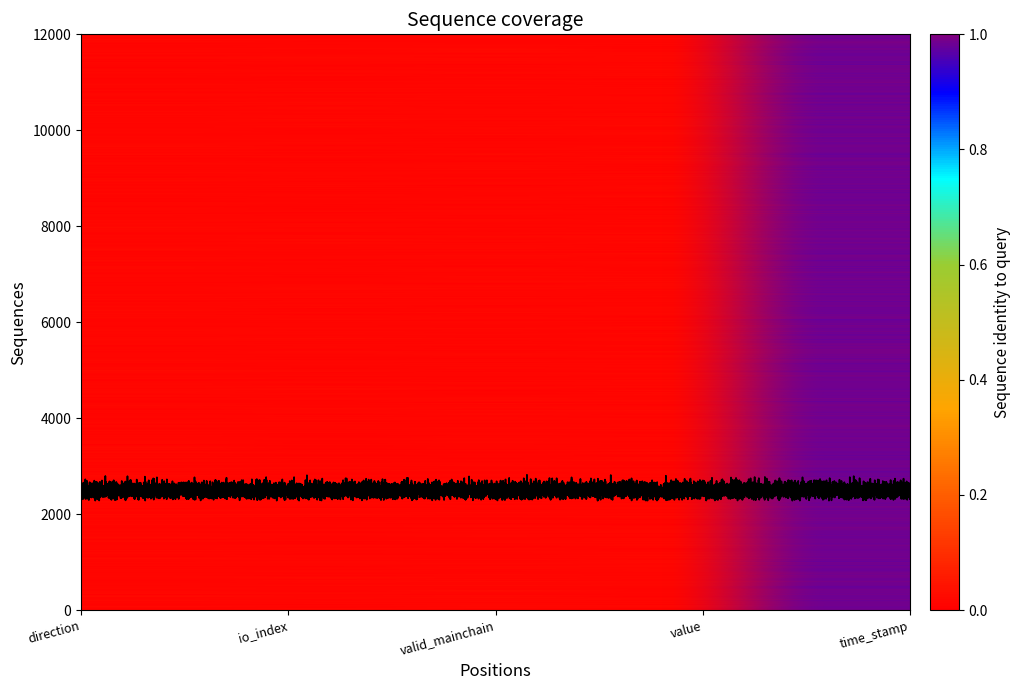

Reading left to right, what are all the values shown in this chart?

98b84afd21276309d38c514268c5327c28024ee: direction=0.0	io_index=0.0	valid_mainchain=0.0	value=0.0	time_stamp=1.0
09ccad7412b182387fcefe8ee4097a271b4300a: direction=0.0	io_index=0.0	valid_mainchain=0.0	value=0.0	time_stamp=1.0